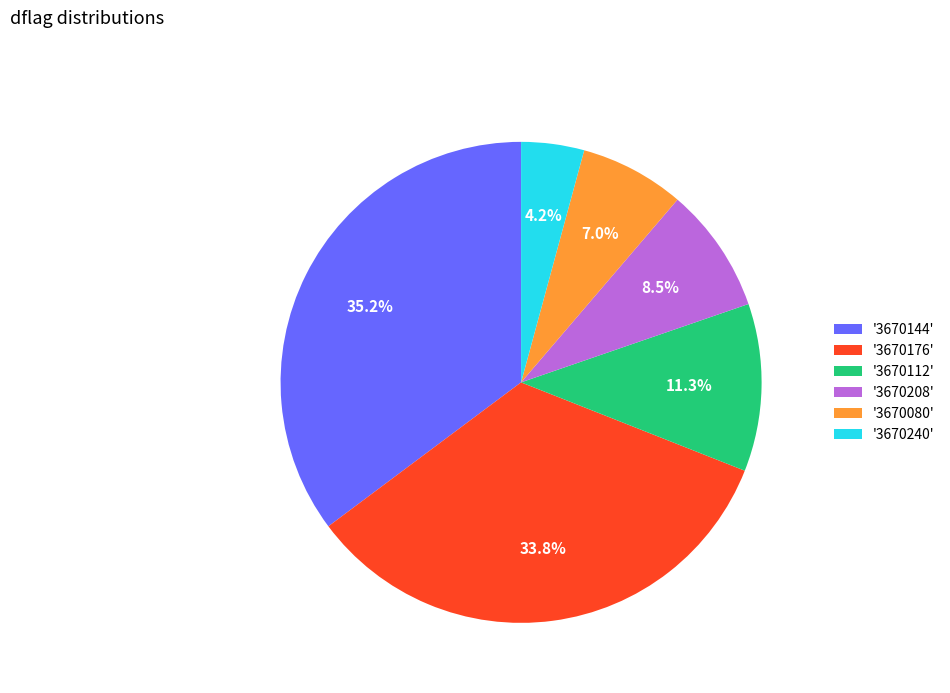

Which category has the smallest portion of the pie?

'3670240'